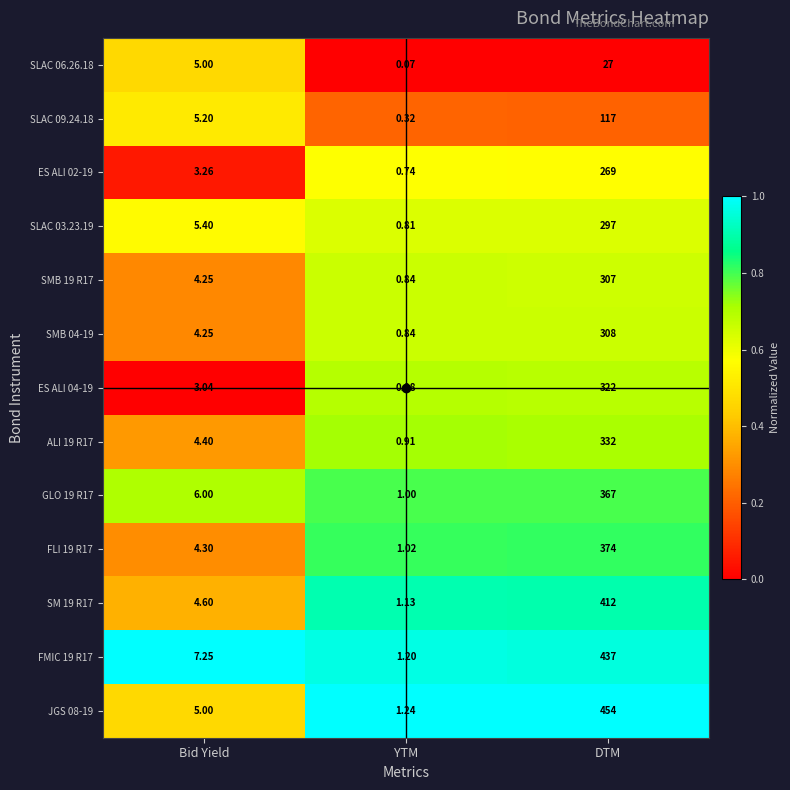

Rank the categories by JGS 08-19 value from highest to lowest.

DTM, Bid Yield, YTM